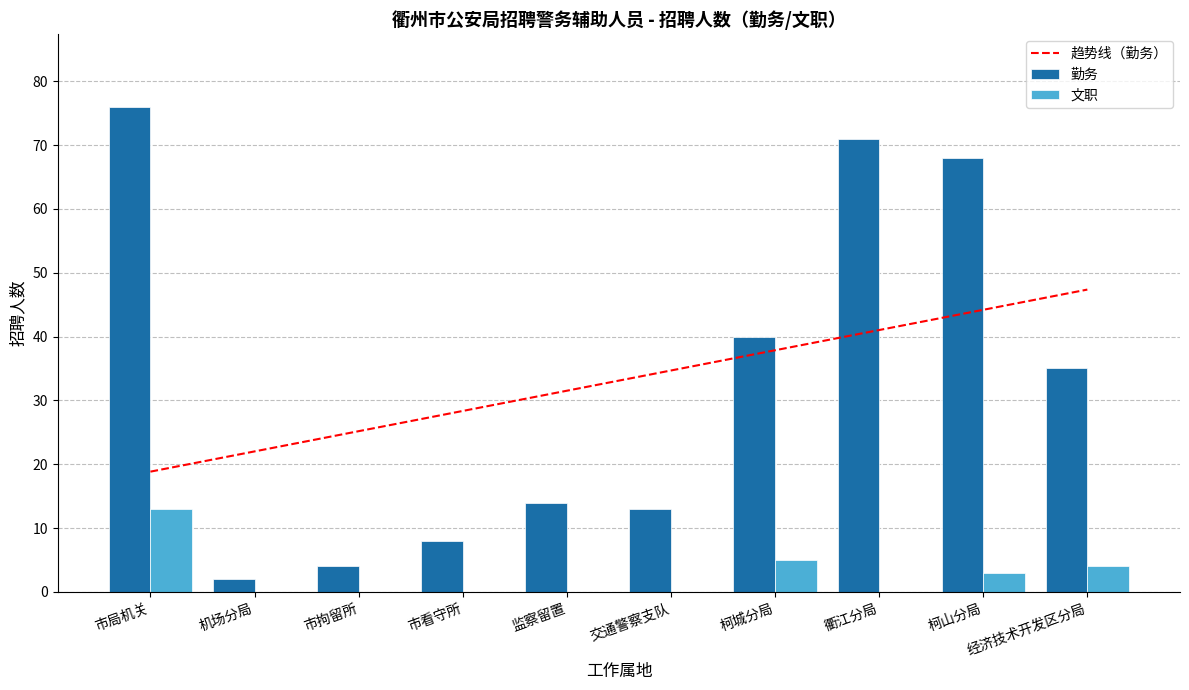

What is the sum of the 文职 values at 柯城分局 and 市拘留所?

5